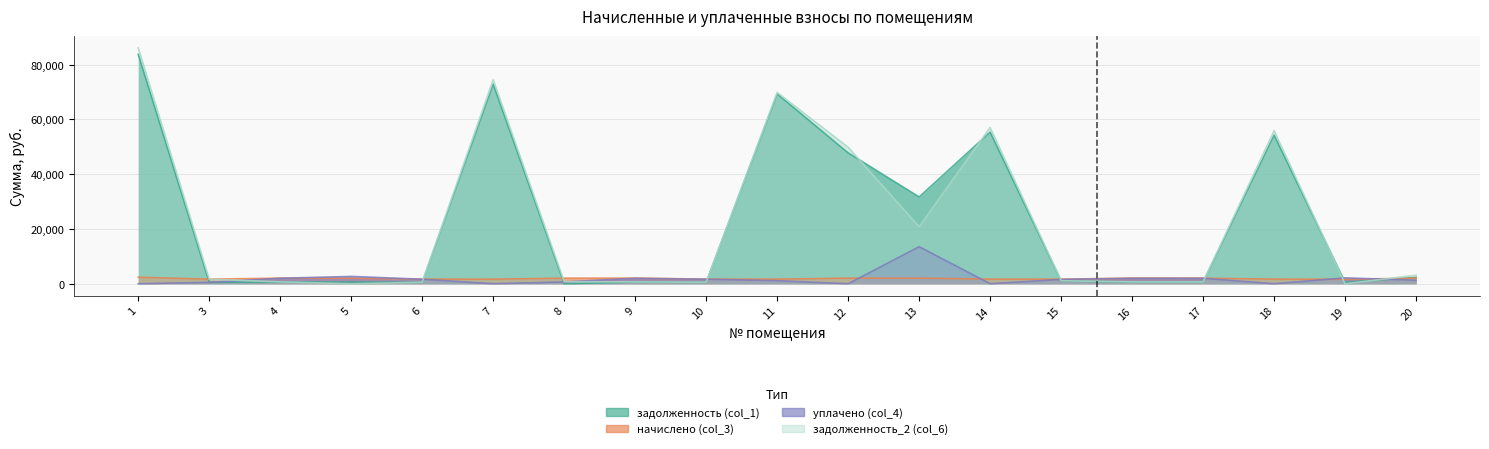

What is the difference between the highest and lowest values at 7?

74546.1